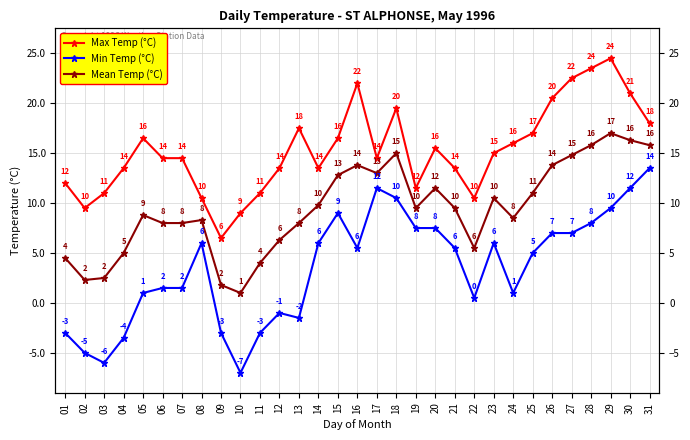

Where does the Mean Temp (°C) series first go above 9?

14